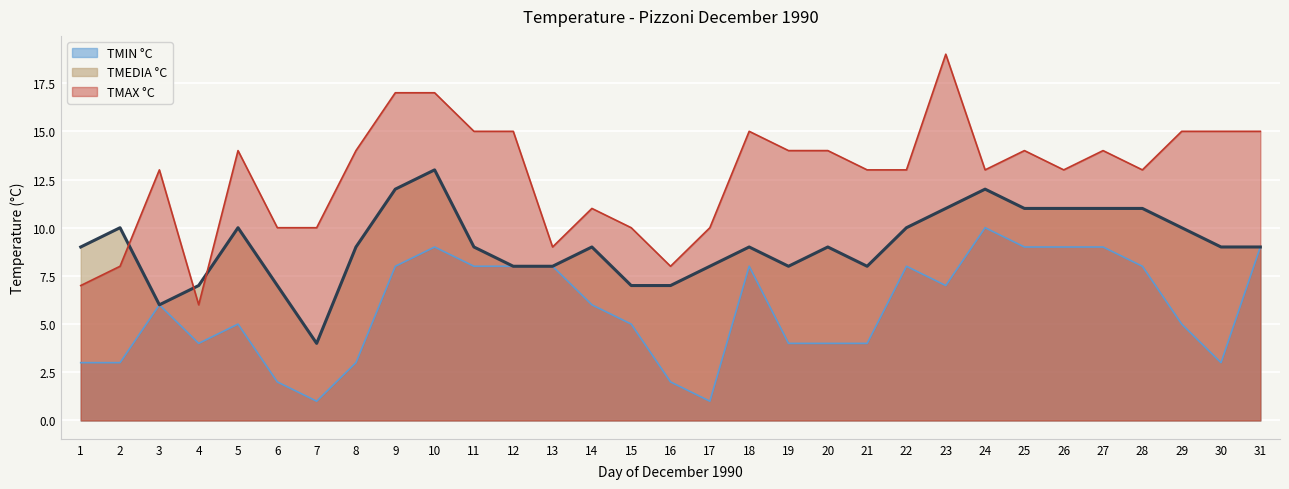

What are all the series names shown in the legend?

TMIN °C, TMEDIA °C, TMAX °C